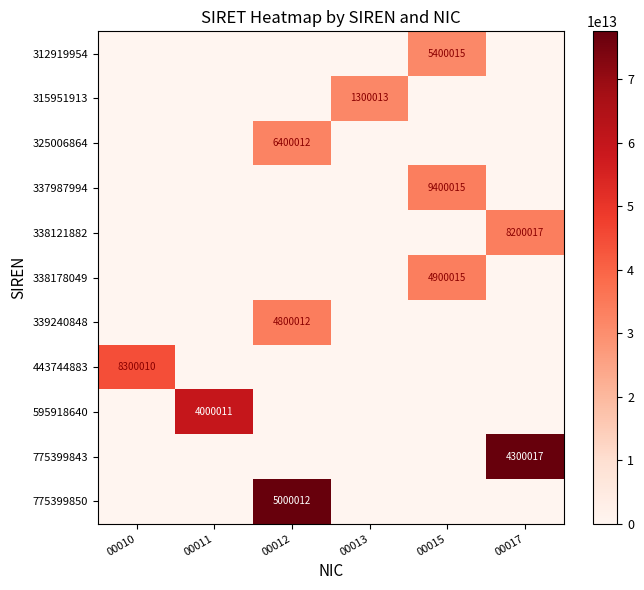

Is it true that 595918640 equals 4000011 at 00011?

True